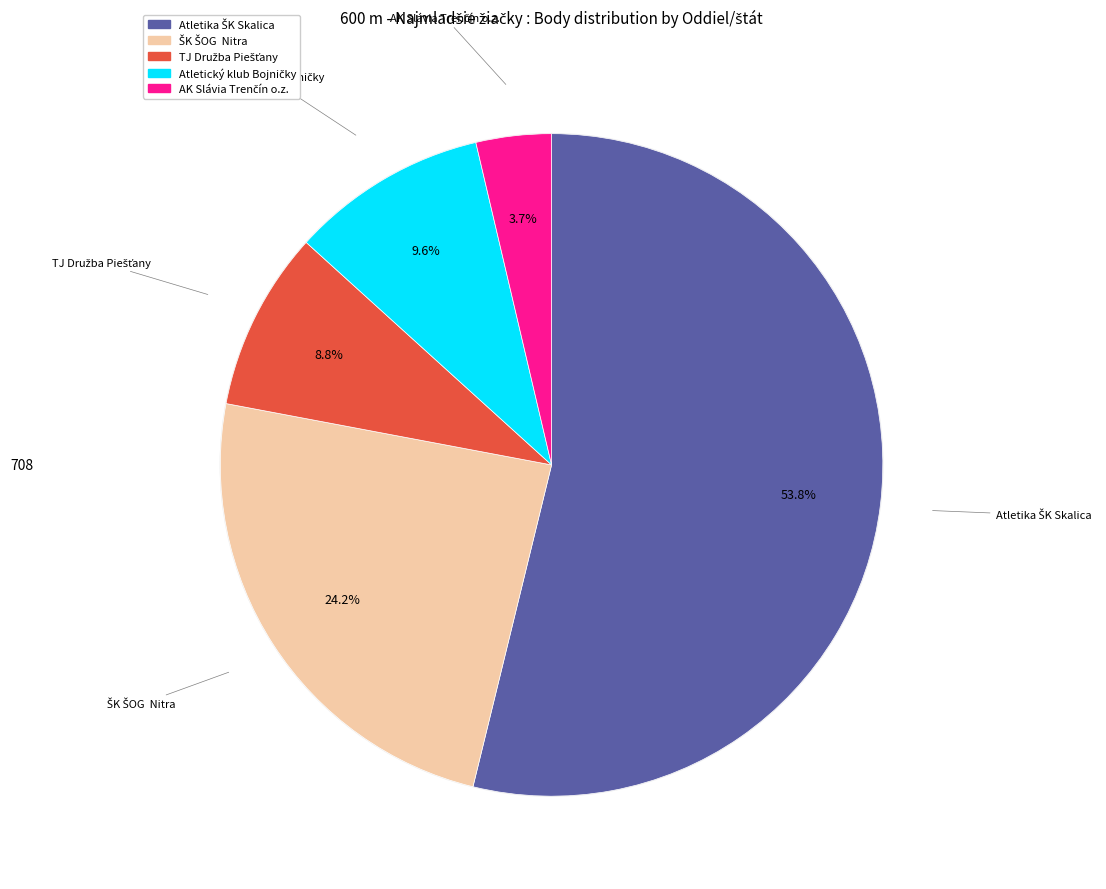

Which slice is the smallest?

AK Slávia Trenčín o.z.